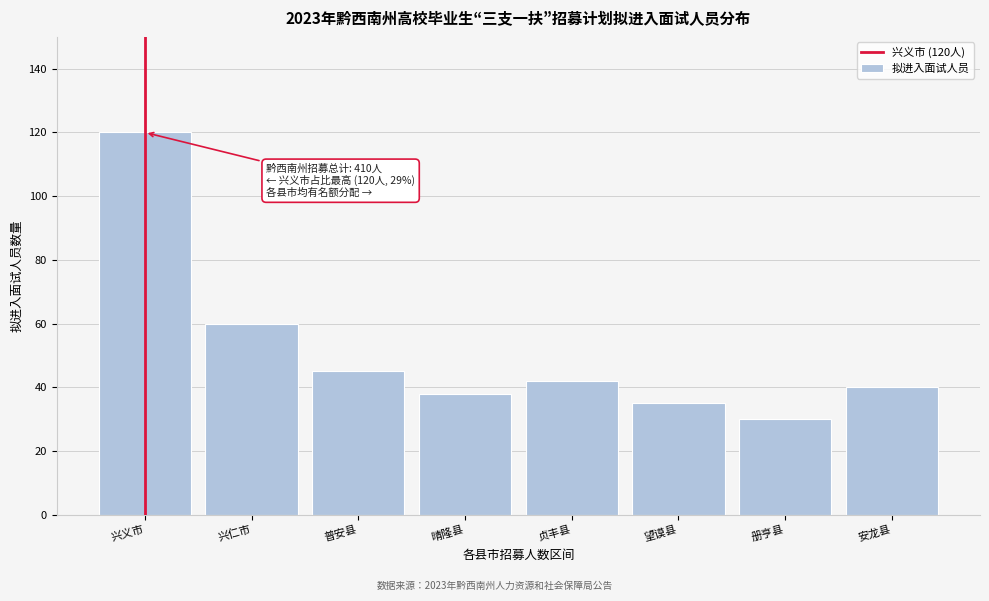

Reading right to left, what are all the values shown in this chart?

安龙县=40	册亨县=30	望谟县=35	贞丰县=42	晴隆县=38	普安县=45	兴仁市=60	兴义市=120